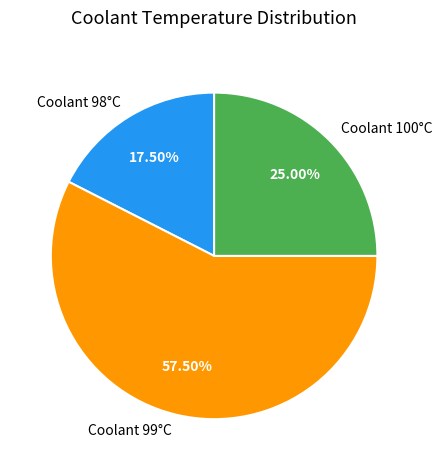

Which slice is the largest?

Coolant 99°C